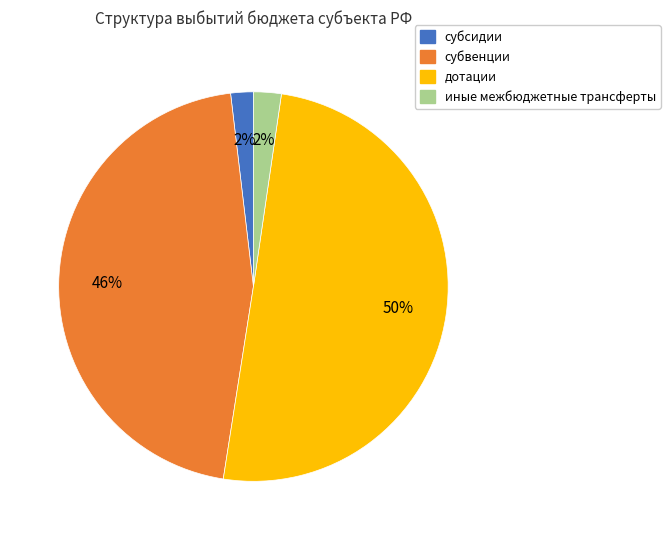

Do субвенции and субсидии together represent more than half of the pie?

No